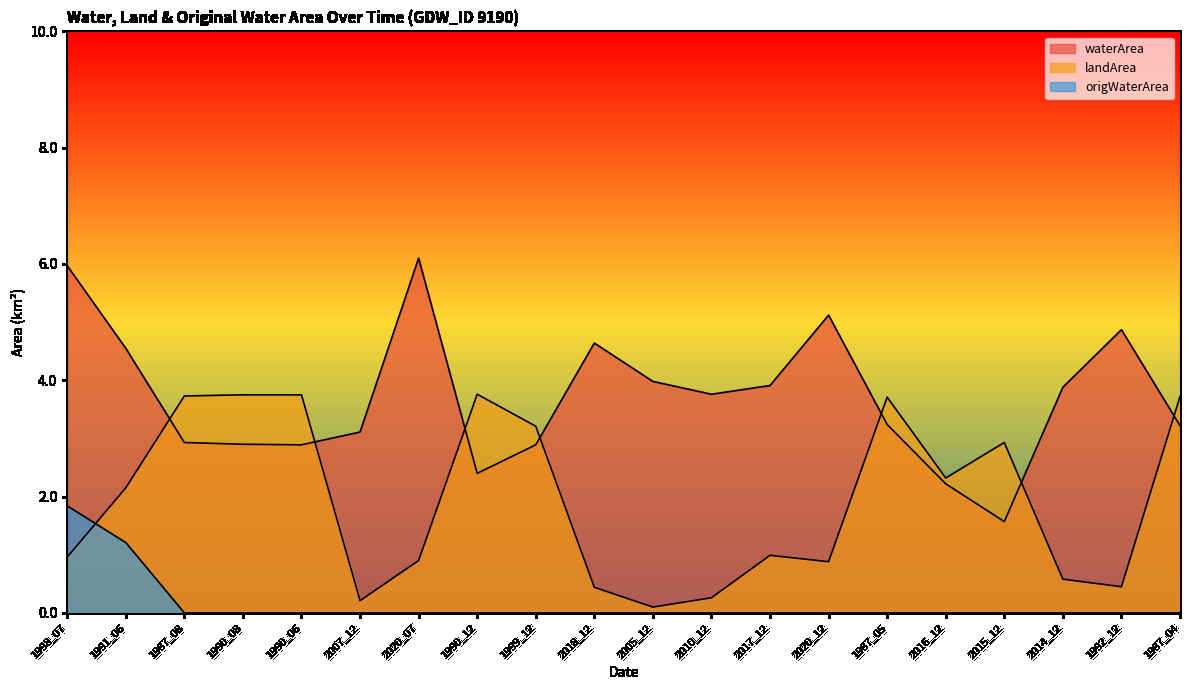

Reading left to right, extract all data points from this chart.

waterArea: 6.0	4.5	2.9	2.9	2.9	3.1	6.1	2.4	2.9	4.6	4.0	3.8	3.9	5.1	3.2	2.2	1.6	3.9	4.9	3.2
landArea: 1.0	2.1	3.7	3.8	3.8	0.2	0.9	3.8	3.2	0.4	0.1	0.3	1.0	0.9	3.7	2.3	2.9	0.6	0.5	3.7
origWaterArea: 1.8	1.2	0.0	0.0	0.0	0.0	0.0	0.0	0.0	0.0	0.0	0.0	0.0	0.0	0.0	0.0	0.0	0.0	0.0	0.0